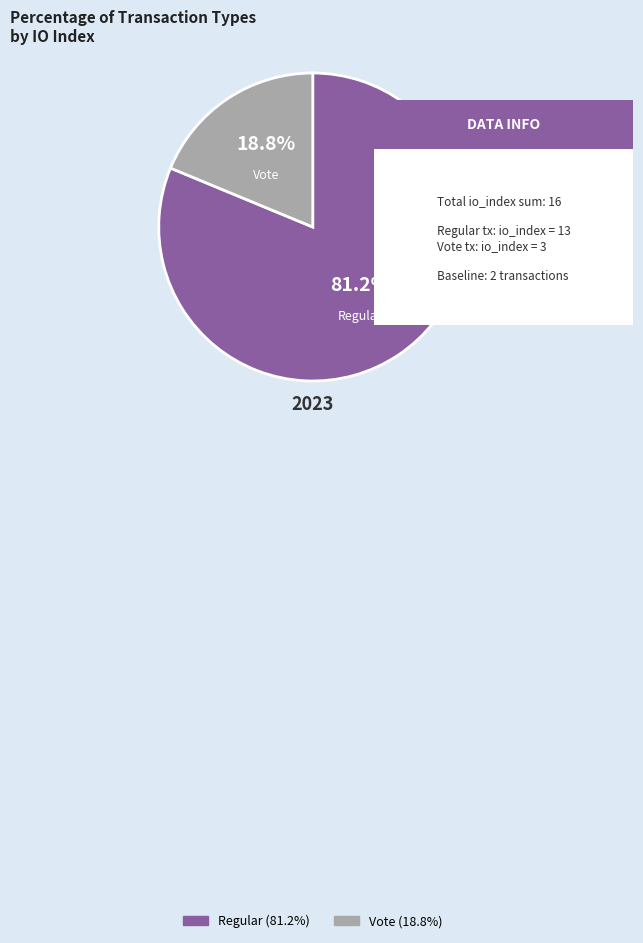

What is the largest slice in the pie chart?

Regular (io_index=13)